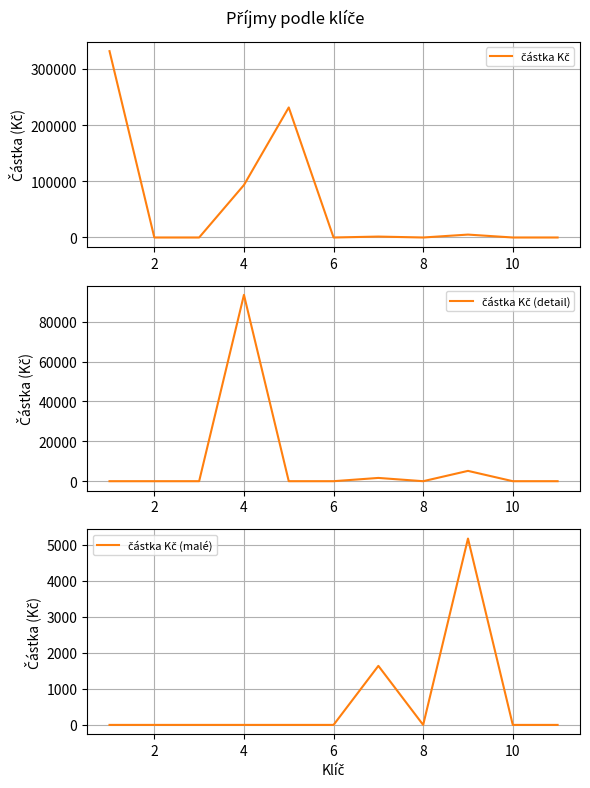

What is the sum of all částka Kč (malé) values?

6812.3